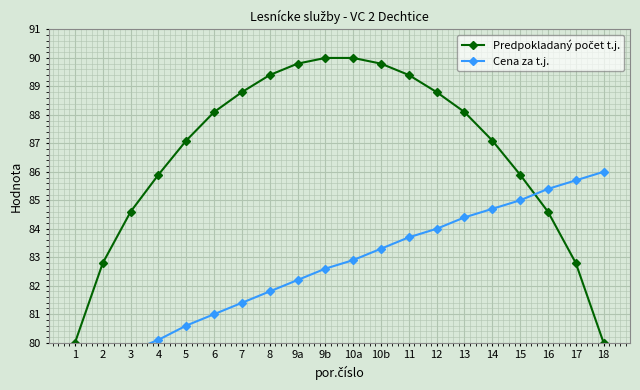

How many lines are shown in the chart?

2